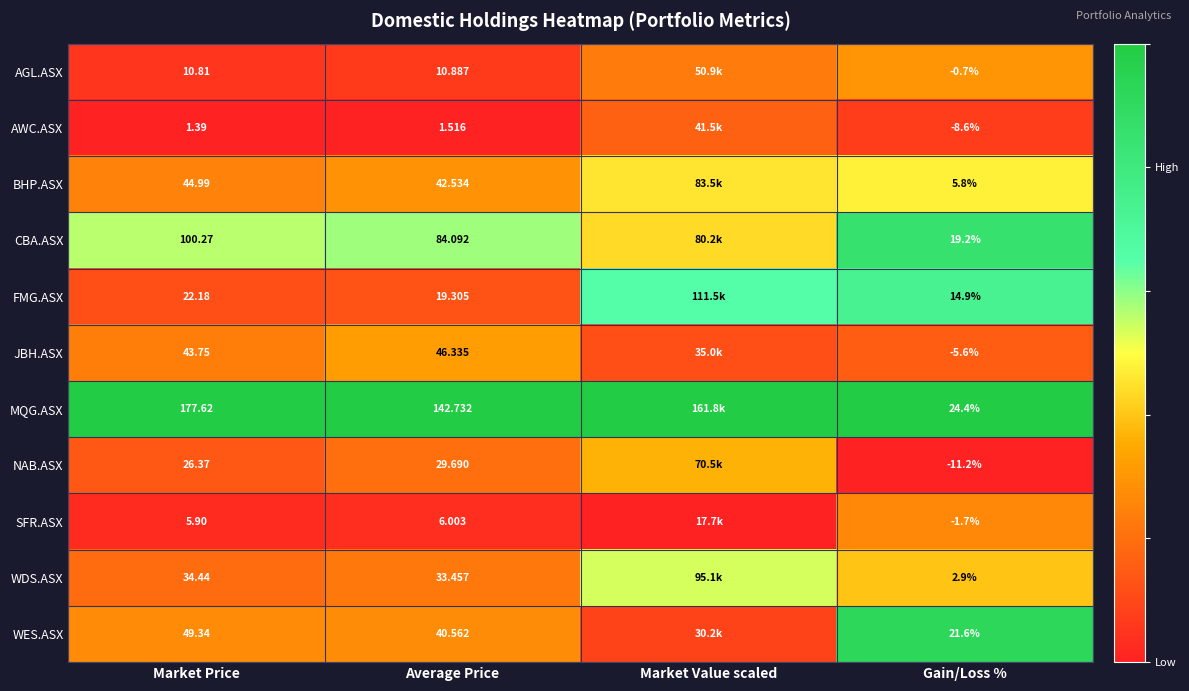

Is the value of NAB.ASX at Market Price greater than the value of JBH.ASX at Gain/Loss %?

Yes